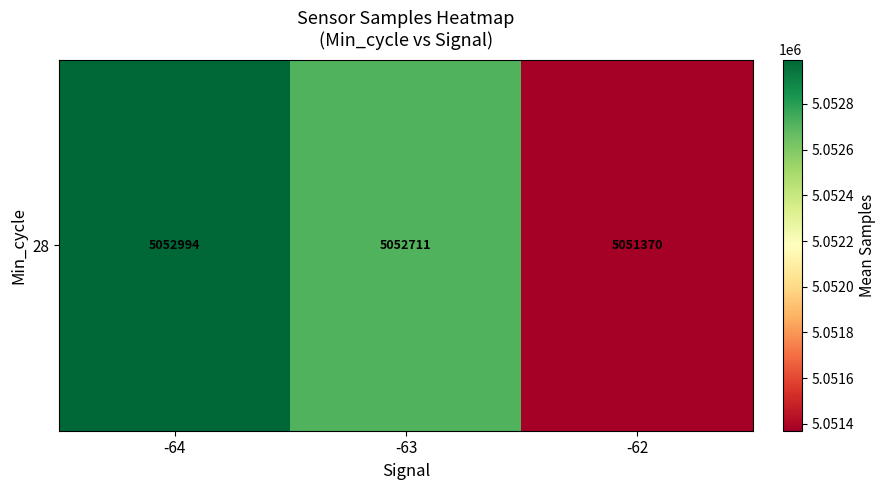

What is the sum of all values?

15157075.7